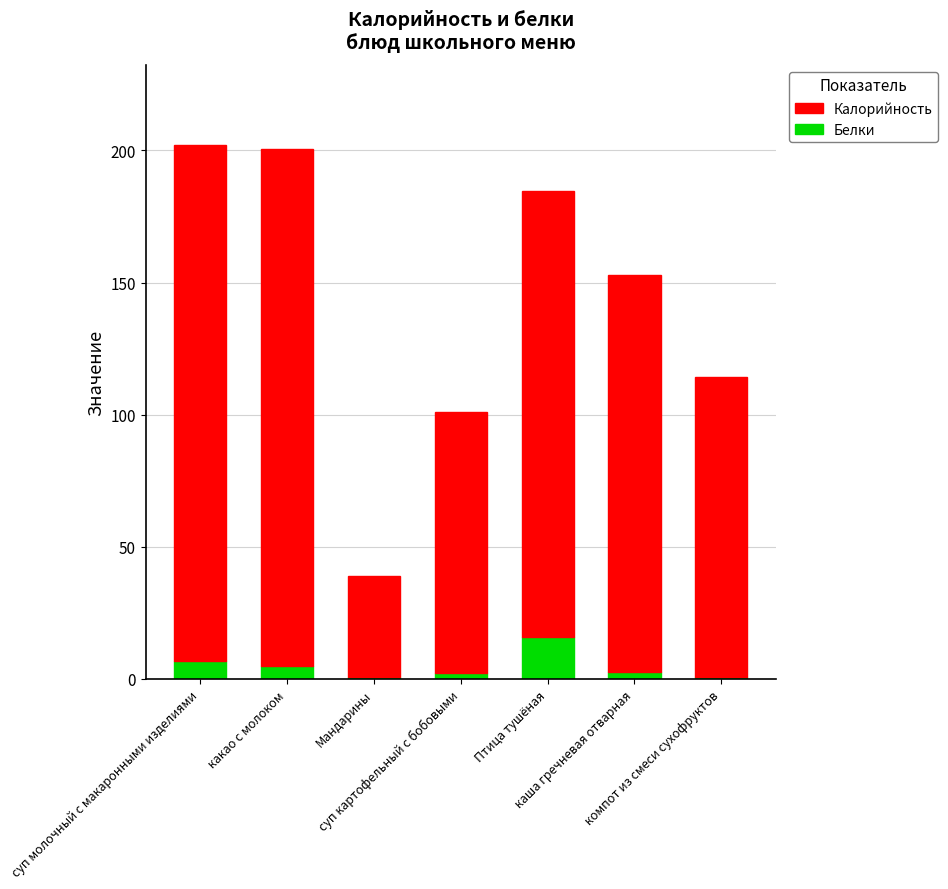

What is the sum of all Белки values?

33.8